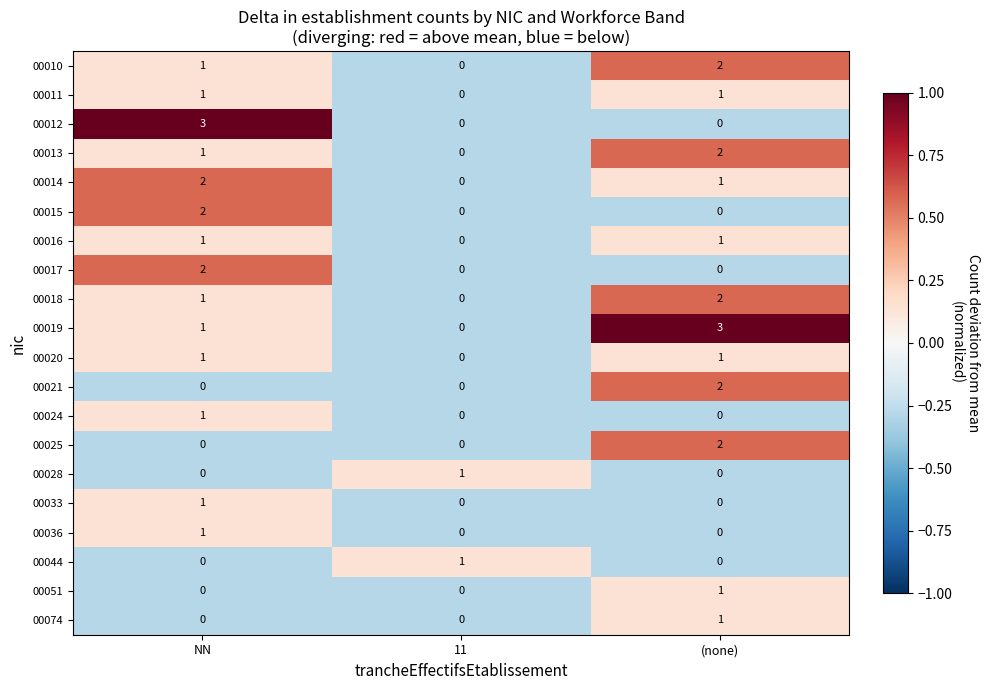

The 00025 series shows 0 at NN. True or false?

True